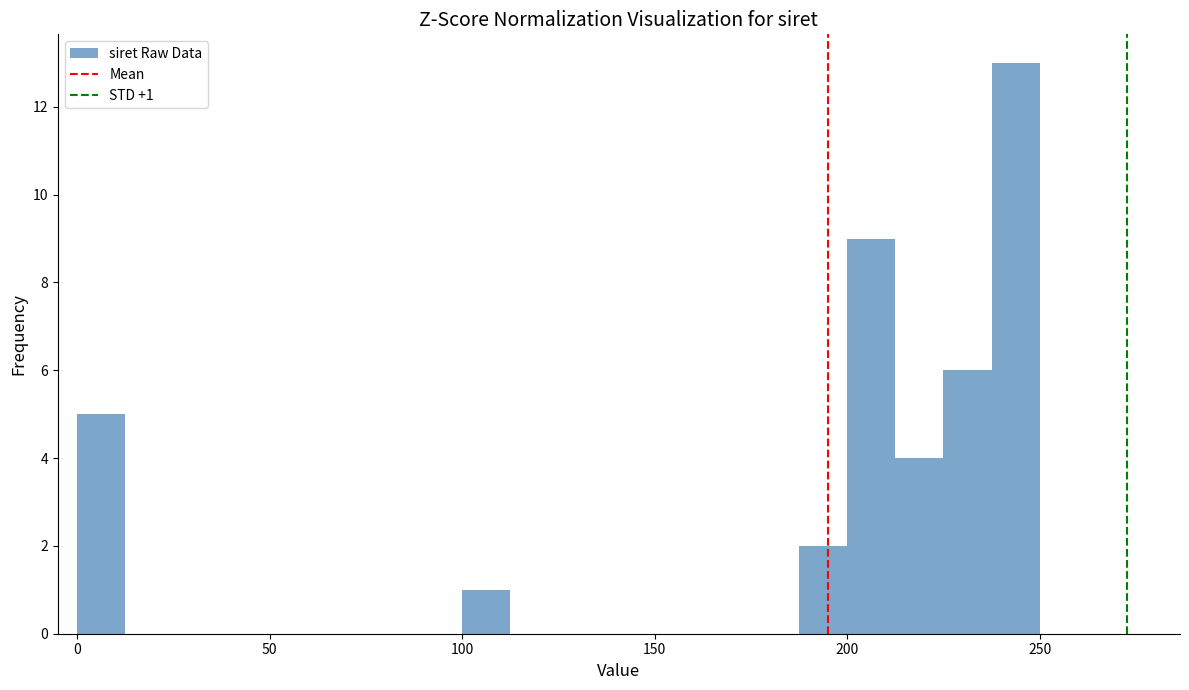

Around what value on the x-axis is the tallest bar? Give the approximate position of its centre, as read against the axis.

245